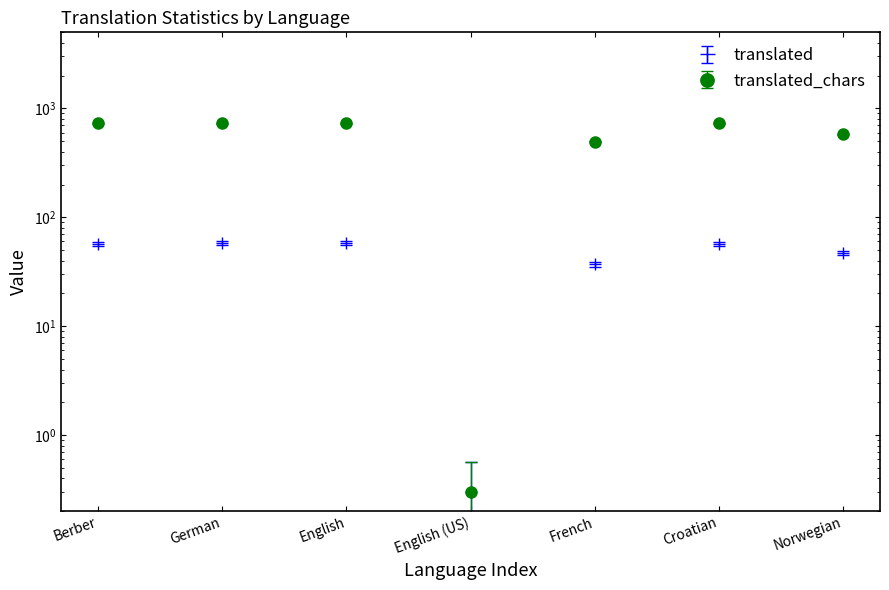

What is the difference between the maximum and minimum values in the translated_percent series?

59.8